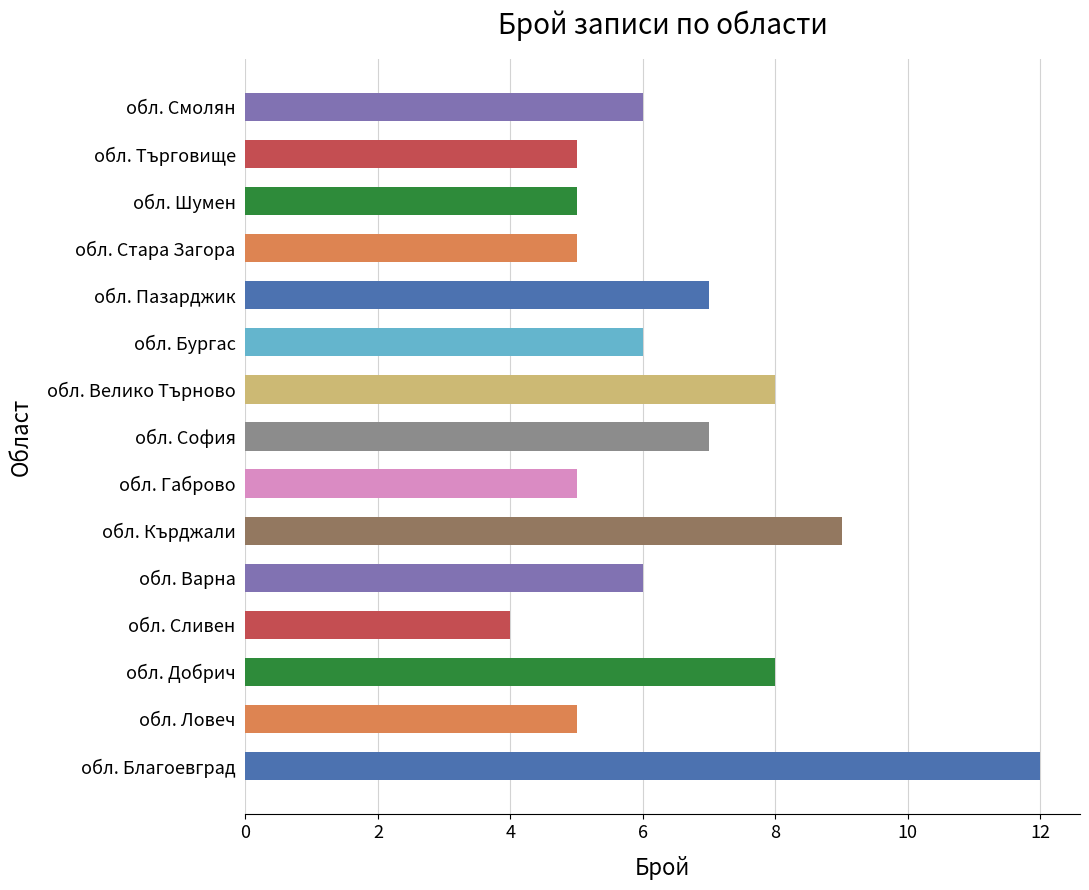

How many values are between 5 and 8?

12